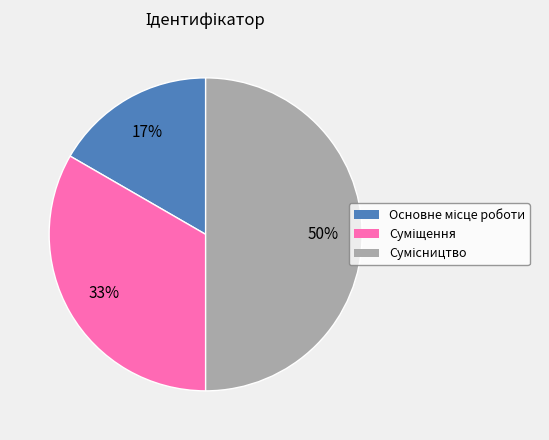

To the nearest percent, what is the average slice percentage?

33%